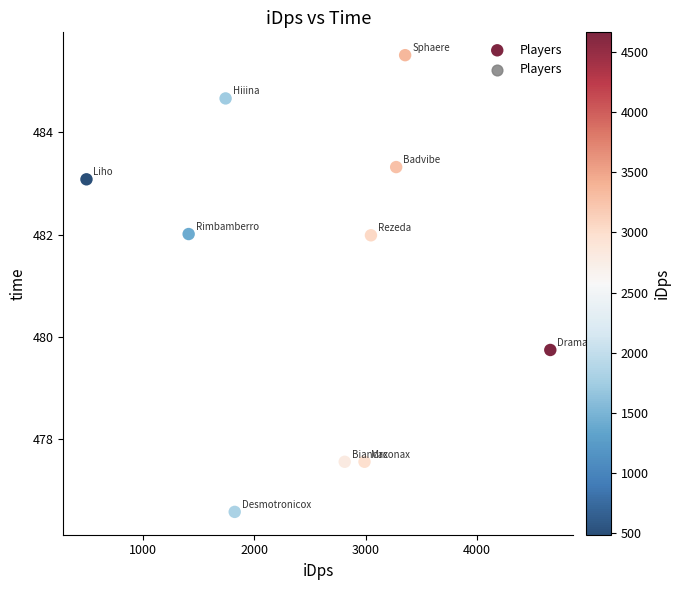

What is the range of Y values (max minus min)?

8.9